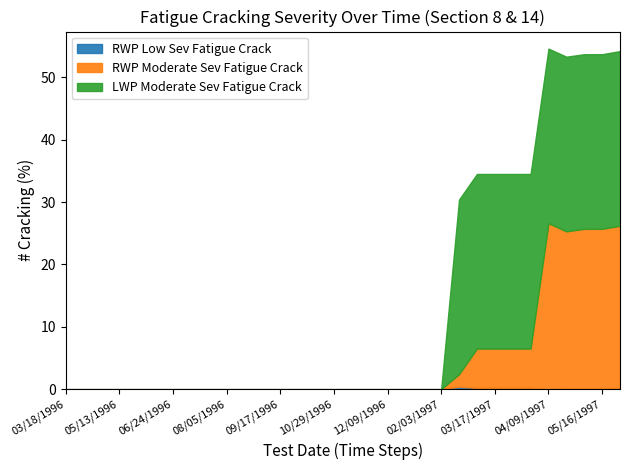

What is the highest value of the LWP_MODERATE_SEV_FAT_CRACK series?

28.0